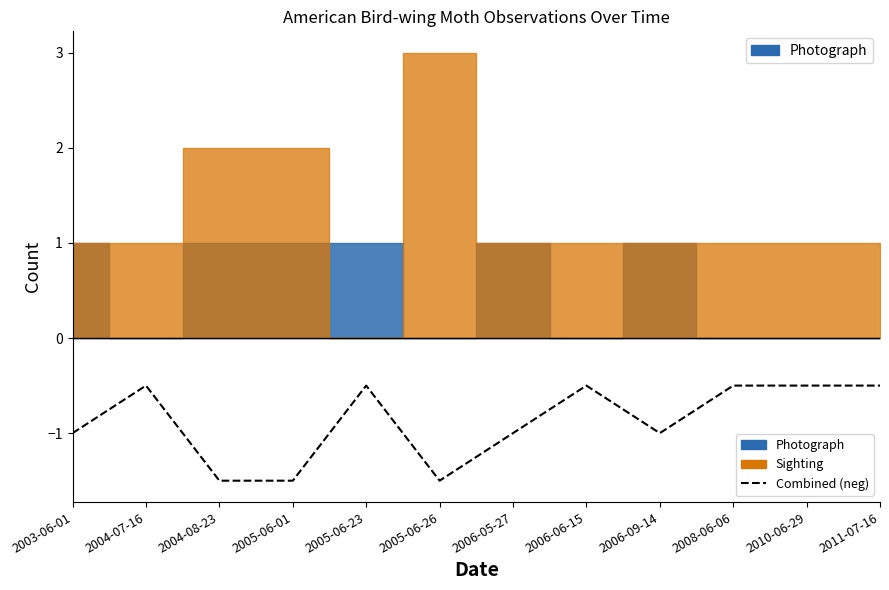

What is the label of the 3rd point from the left?

2004-08-23